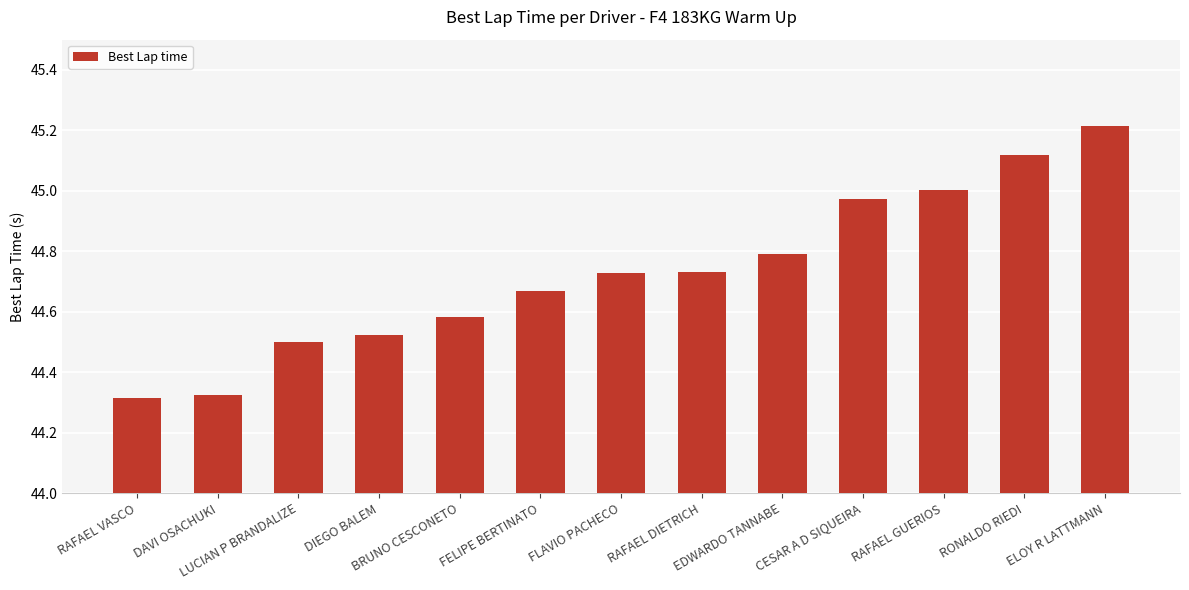

What is the difference between the maximum and minimum values?

0.9